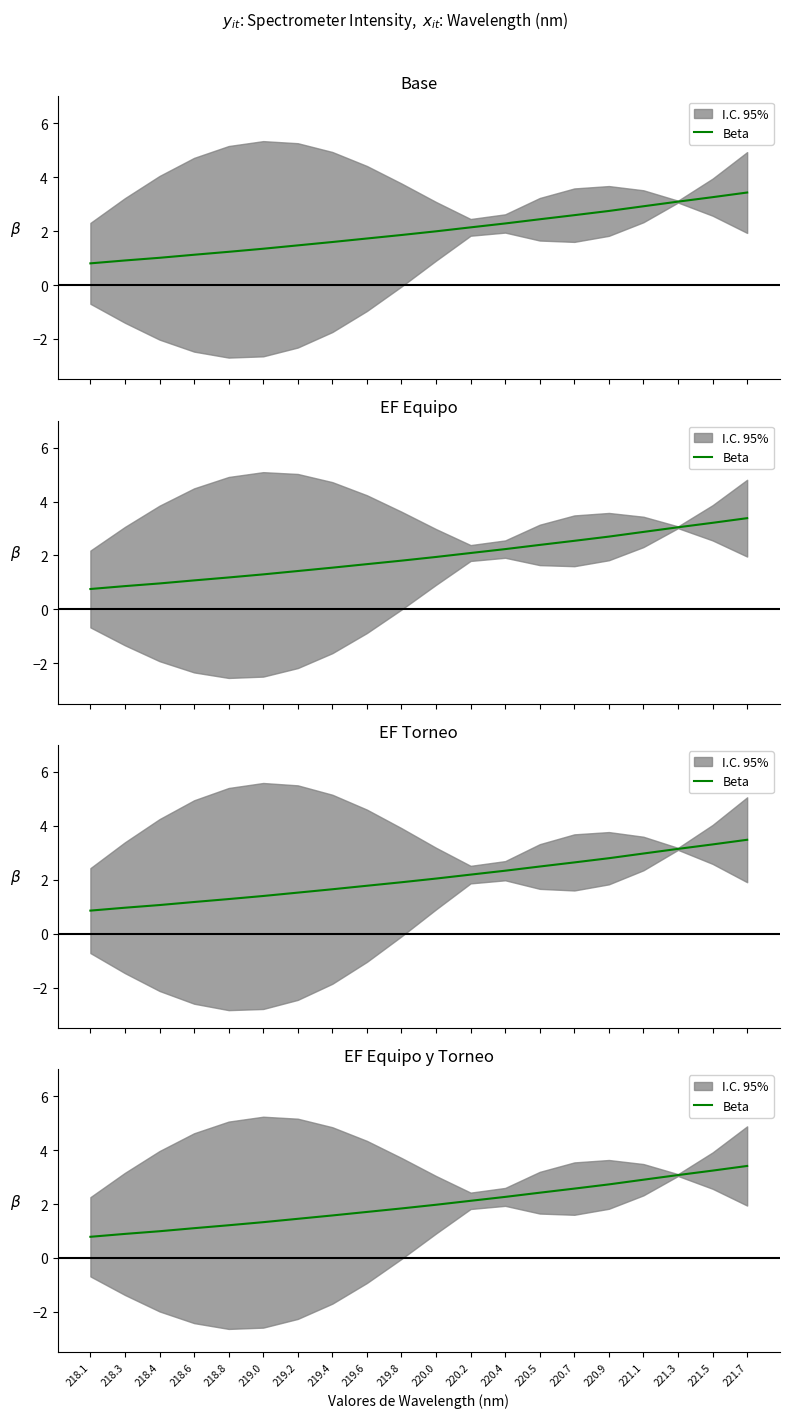

What is the difference between the maximum and minimum values?

2.6